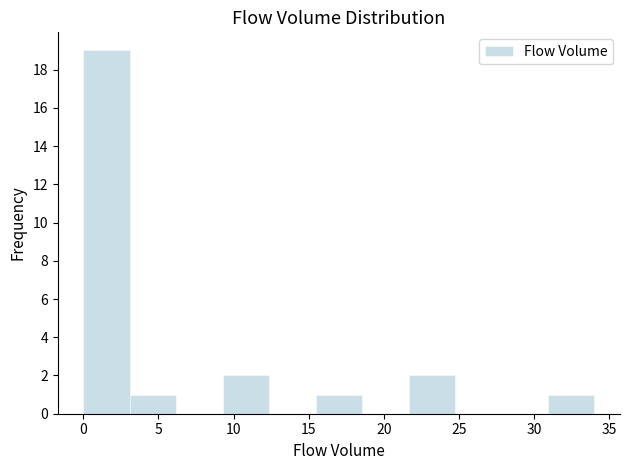

Reading left to right, list every bar in this chart as the range it spans on the x-axis followed by its height. Neither the bar edges nor the heights are printed on the chart, so give them approximately, as read against the axes.

0.0 to 3.0: 19
3.0 to 6.0: 1
6.0 to 9.5: 0
9.5 to 12.5: 2
12.5 to 15.5: 0
15.5 to 18.5: 1
18.5 to 21.5: 0
21.5 to 24.5: 2
24.5 to 28.0: 0
28.0 to 31.0: 0
31.0 to 34.0: 1